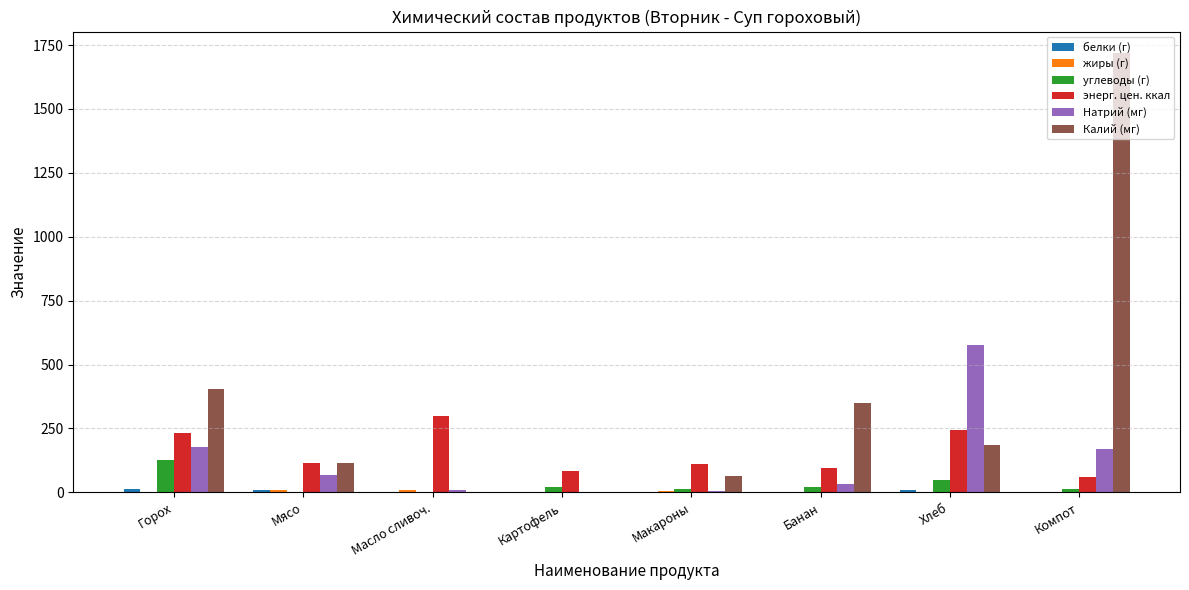

Between Горох and Компот, which series saw the biggest shift?

Калий (мг)